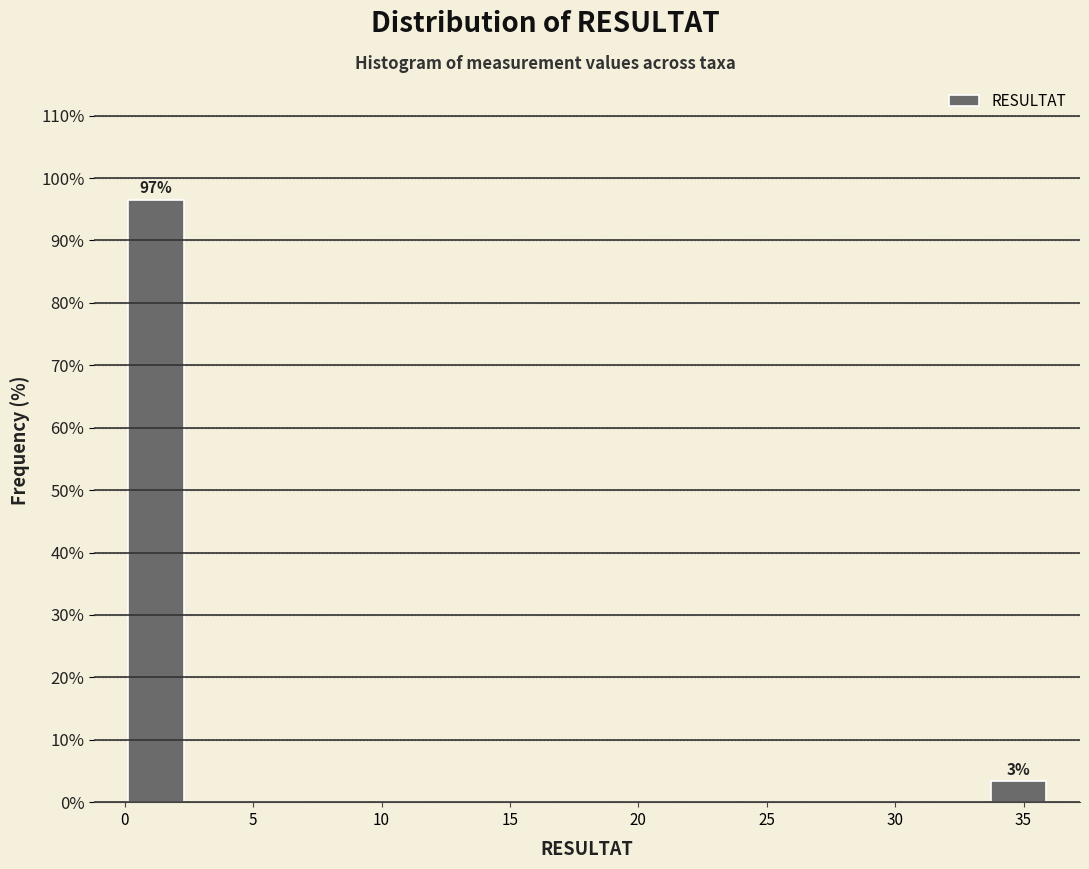

Which range on the x-axis has the tallest bar?

0.0 to 2.5